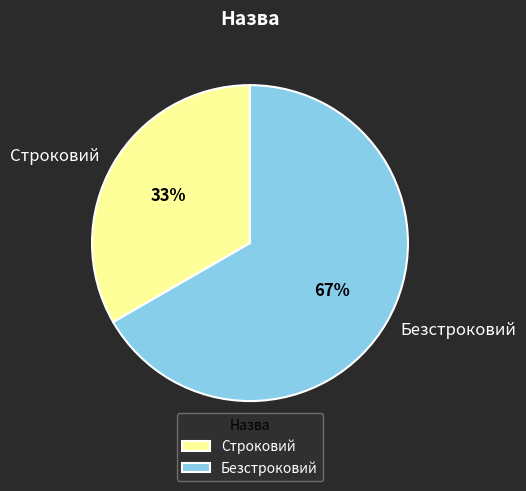

Do Строковий and Безстроковий together represent more than half of the pie?

Yes